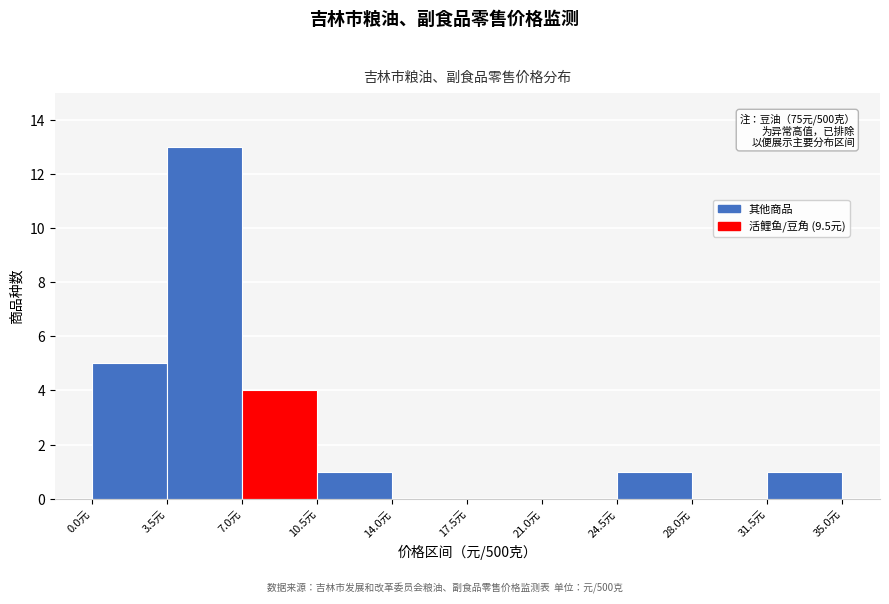

Which range on the x-axis has the tallest bar?

3.5 to 7.0